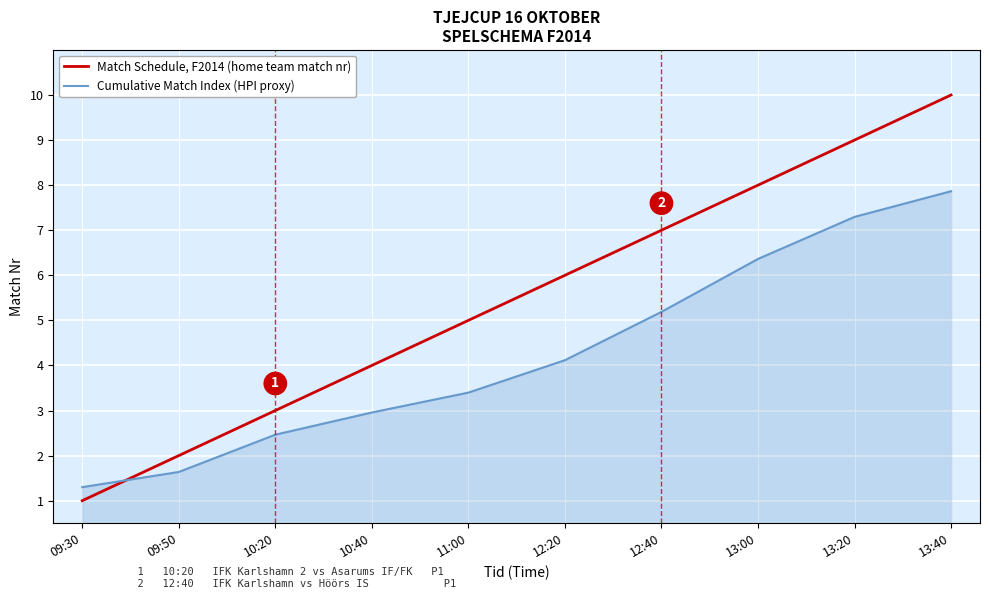

What position from the right is 09:50?

9